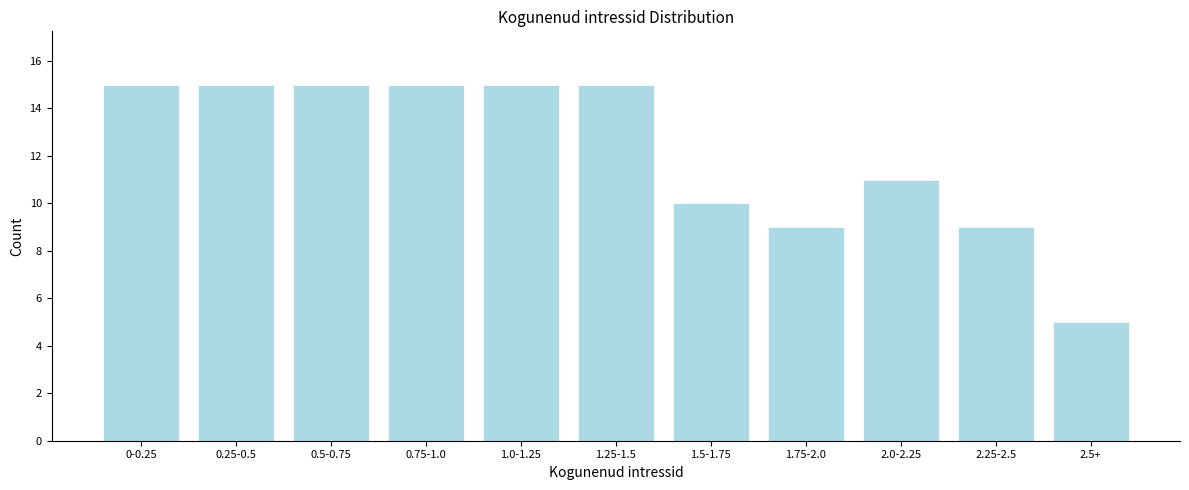

Reading right to left, list all the values displayed in this chart.

2.5+=5	2.25-2.5=9	2.0-2.25=11	1.75-2.0=9	1.5-1.75=10	1.25-1.5=15	1.0-1.25=15	0.75-1.0=15	0.5-0.75=15	0.25-0.5=15	0-0.25=15